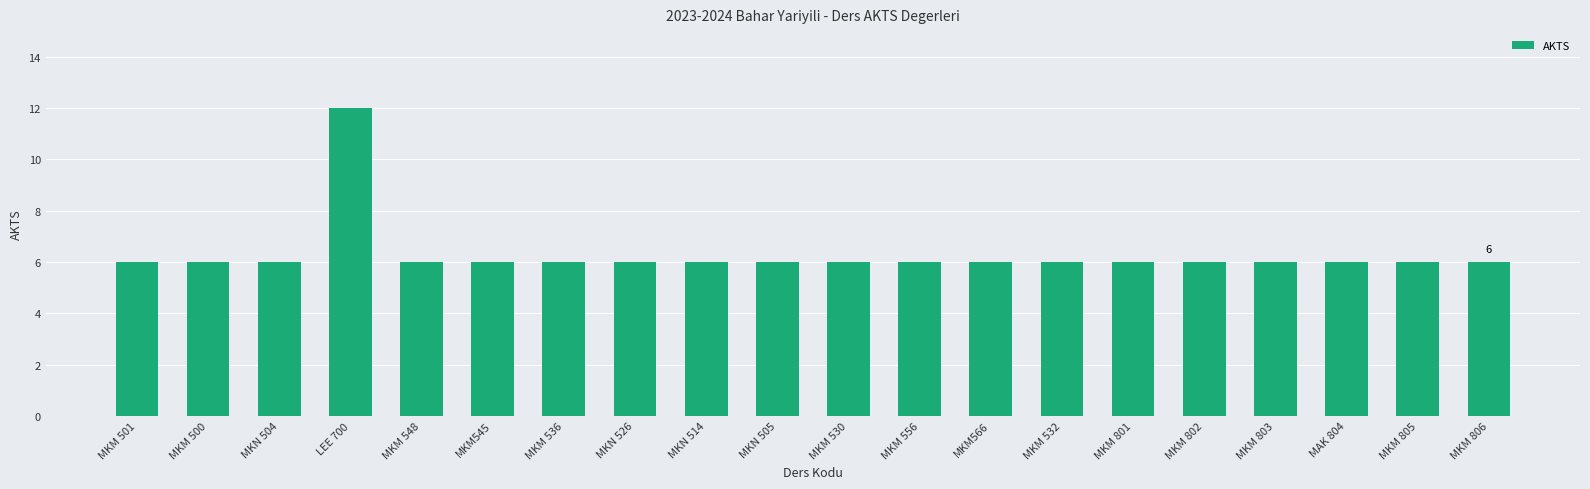

What is the ratio of the value at MKM566 to the value at MKN 526?

1.0